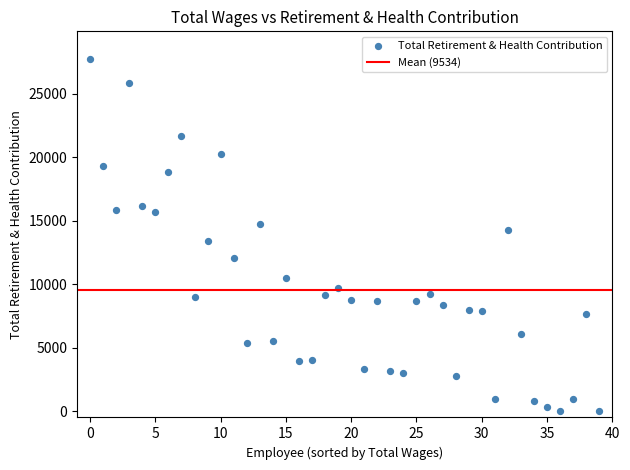

What is the range of Y values (max minus min)?

27707